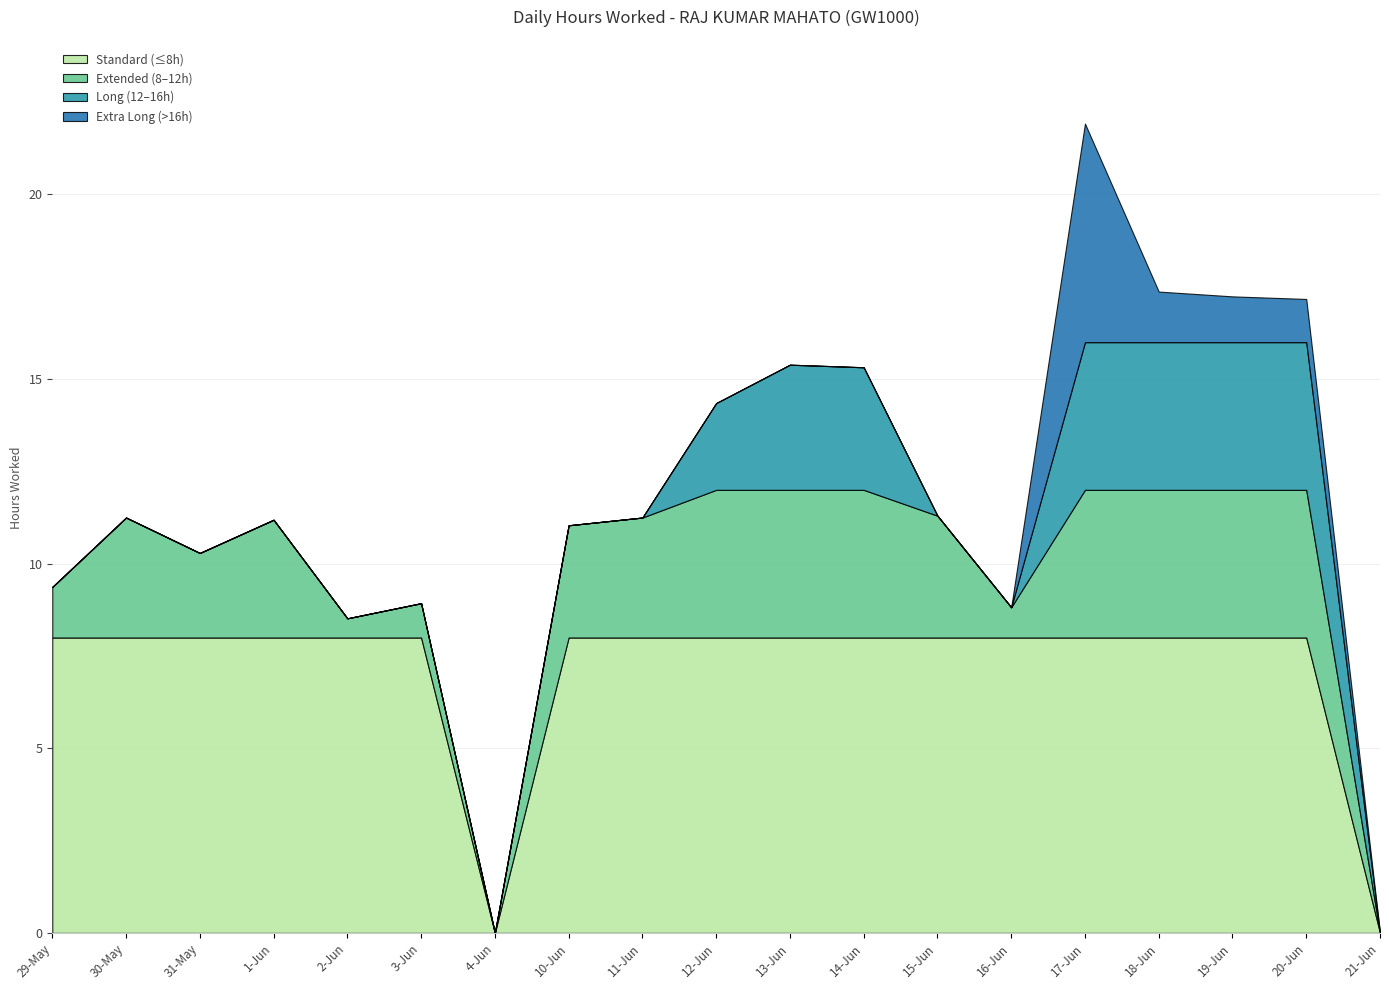

The value of Overtime 1.5 at 4-Jun is 0.0. True or false?

True